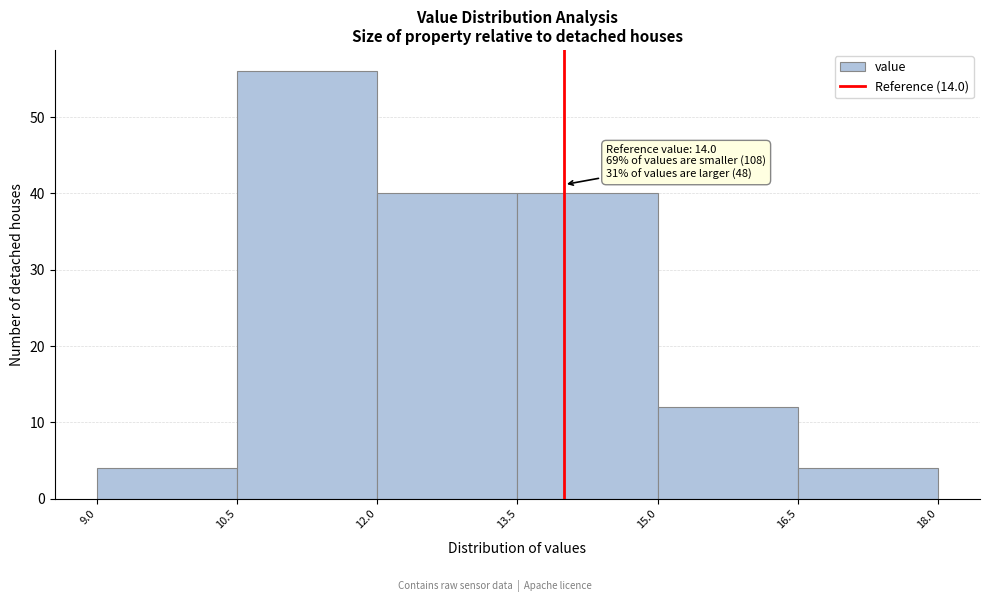

Over which range of the x-axis is the bar tallest?

10.5 to 12.0